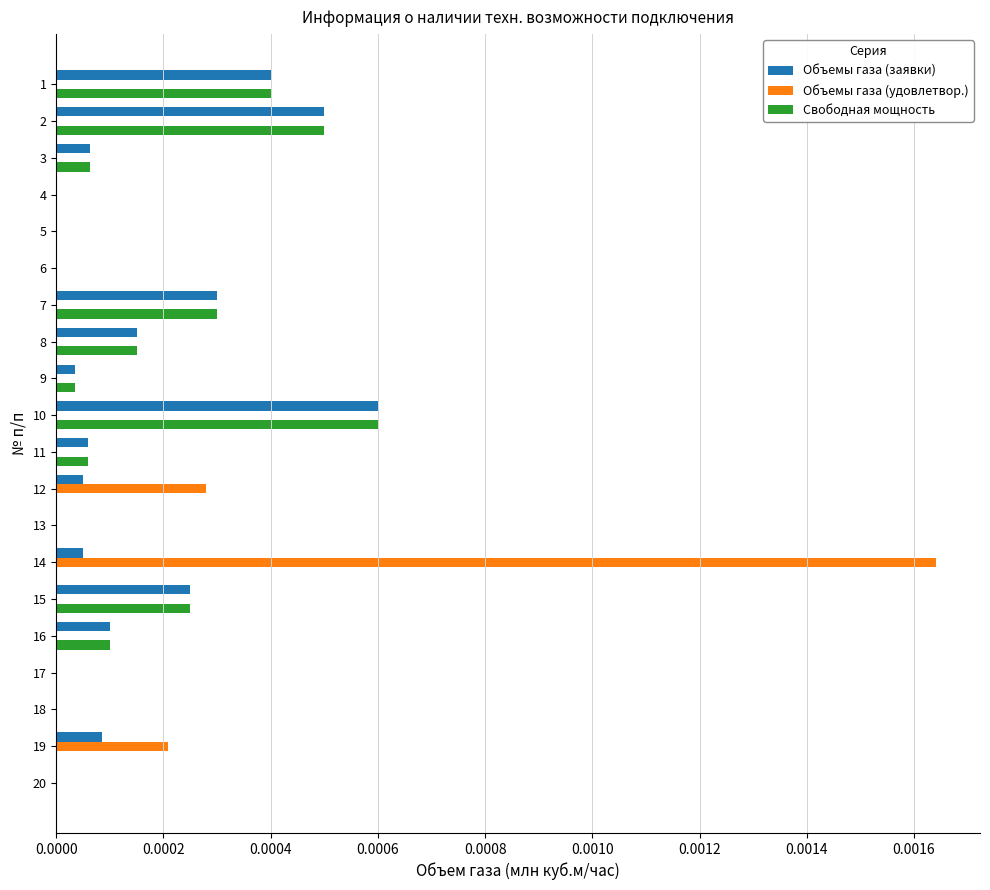

At which category is the sum across all series the highest?

14